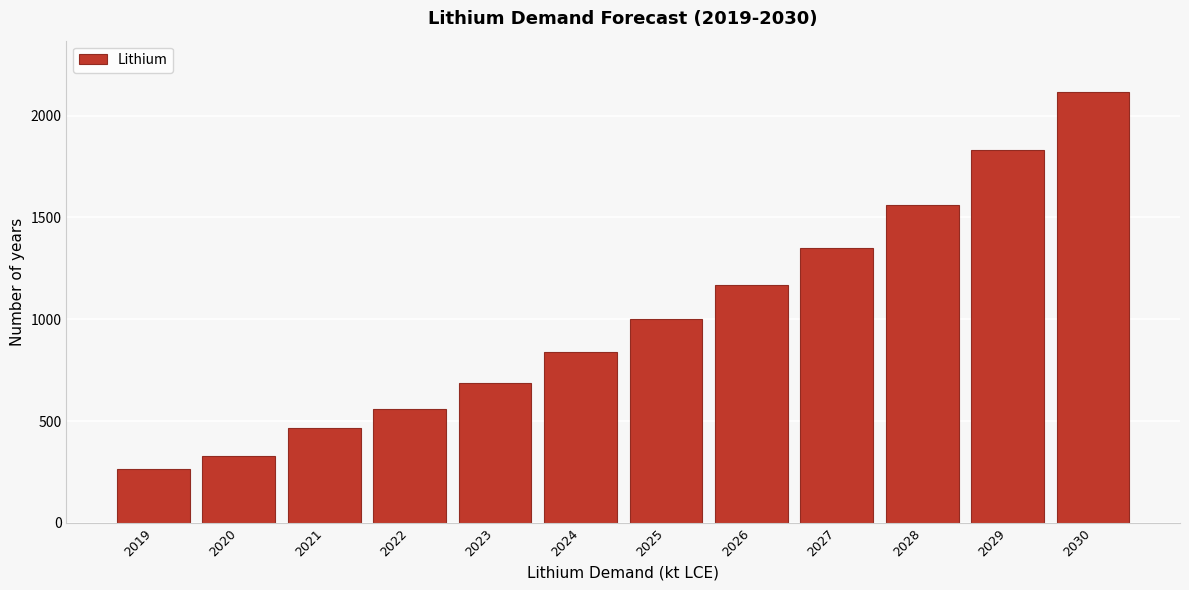

Reading right to left, transcribe all the data shown in this chart.

2114	1831	1560	1349	1169	1003	838	685	559	465	327	263